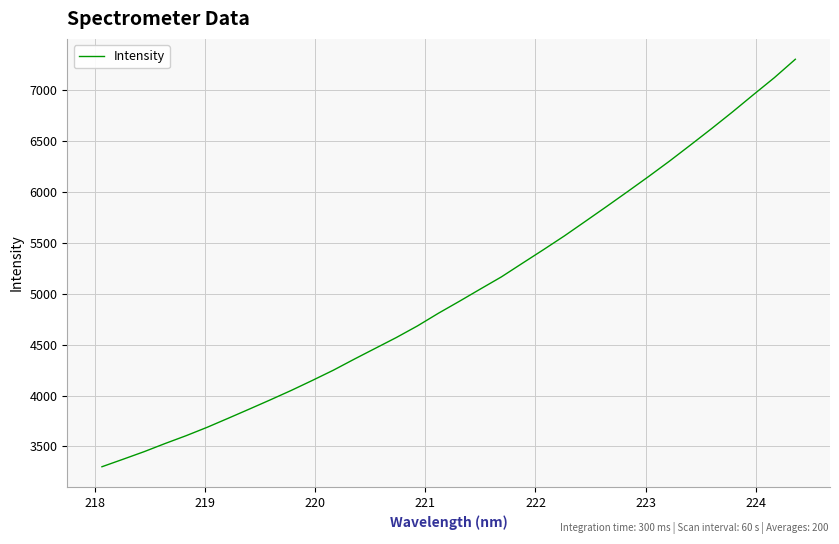

Count the number of values greater than 4924.

17